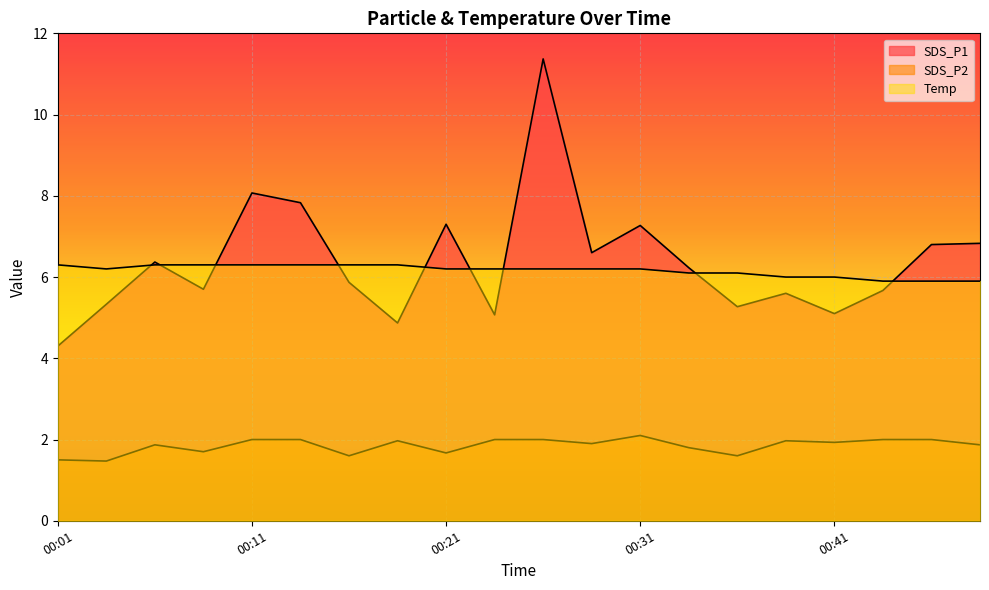

List the labels in order of SDS_P2 value, smallest first.

00:04, 00:01, 00:16, 00:36, 00:21, 00:09, 00:33, 00:06, 00:48, 00:29, 00:41, 00:19, 00:38, 00:11, 00:14, 00:24, 00:26, 00:43, 00:46, 00:31